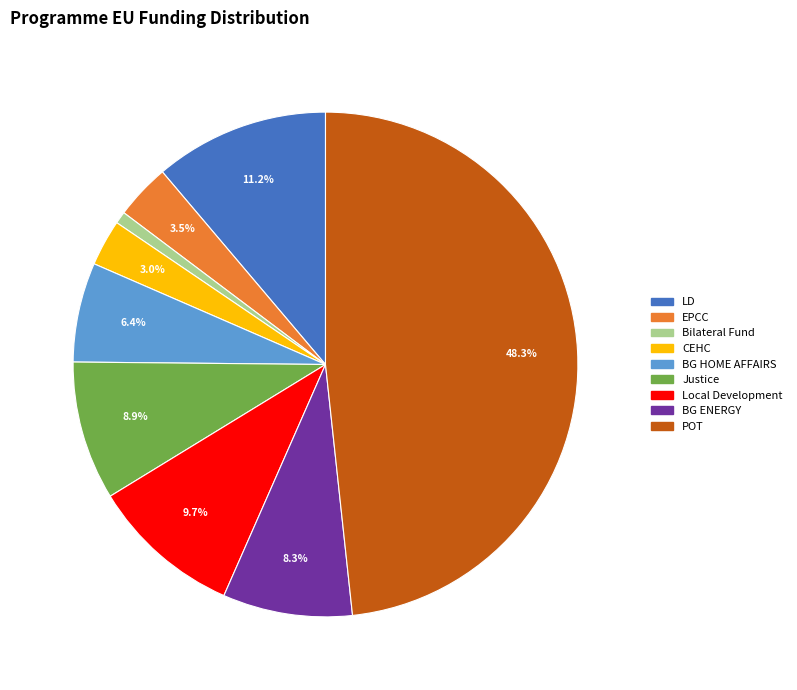

What percentage is the LD slice, to the nearest percent?

11%